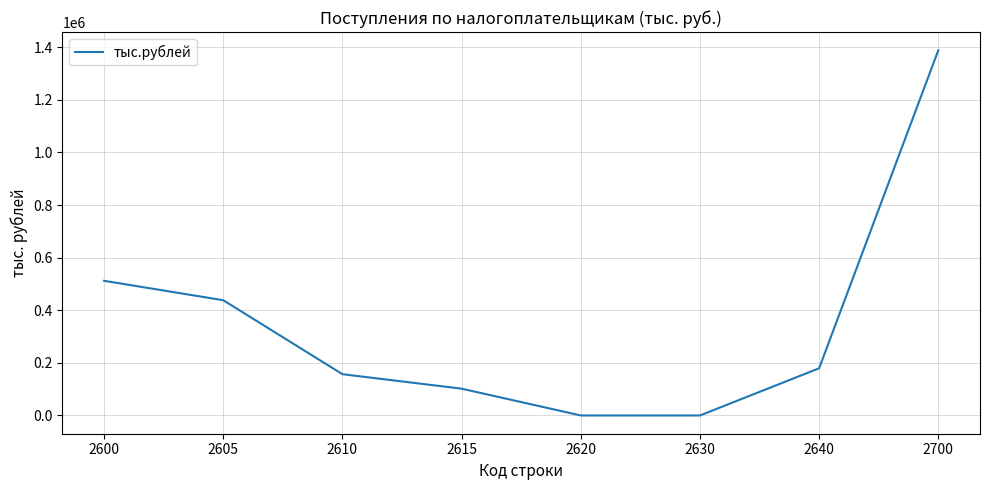

Reading right to left, transcribe all the data shown in this chart.

2700=1388408	2640=179358	2630=0	2620=0	2615=101894	2610=156937	2605=438189	2600=512030